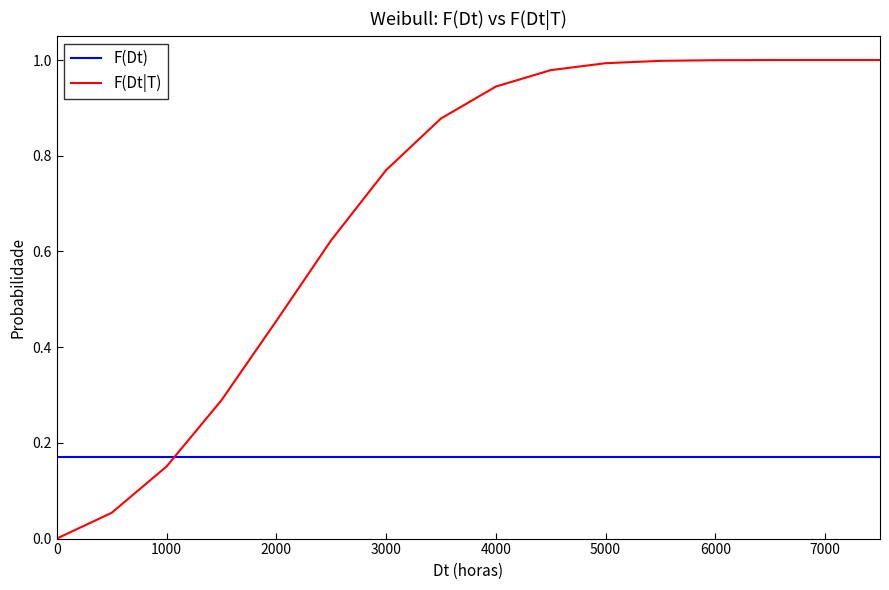

True or false: F(Dt) and F(Dt|T) cross at least once.

True